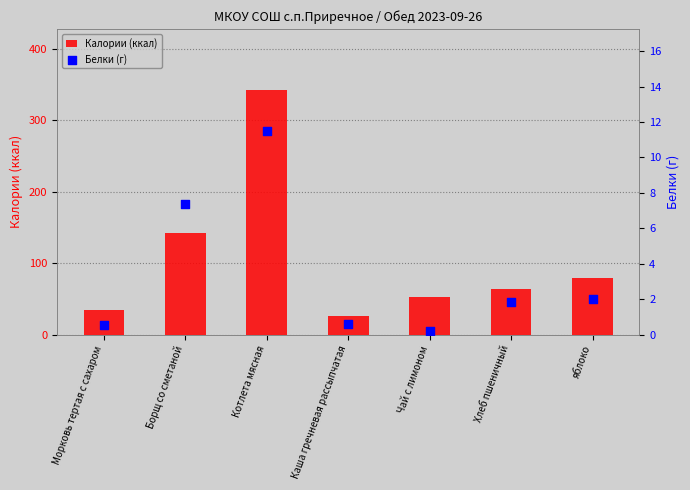

Is the value of Калории (ккал) at Котлета мясная greater than the value of Белки (г) at Морковь тертая с сахаром?

Yes